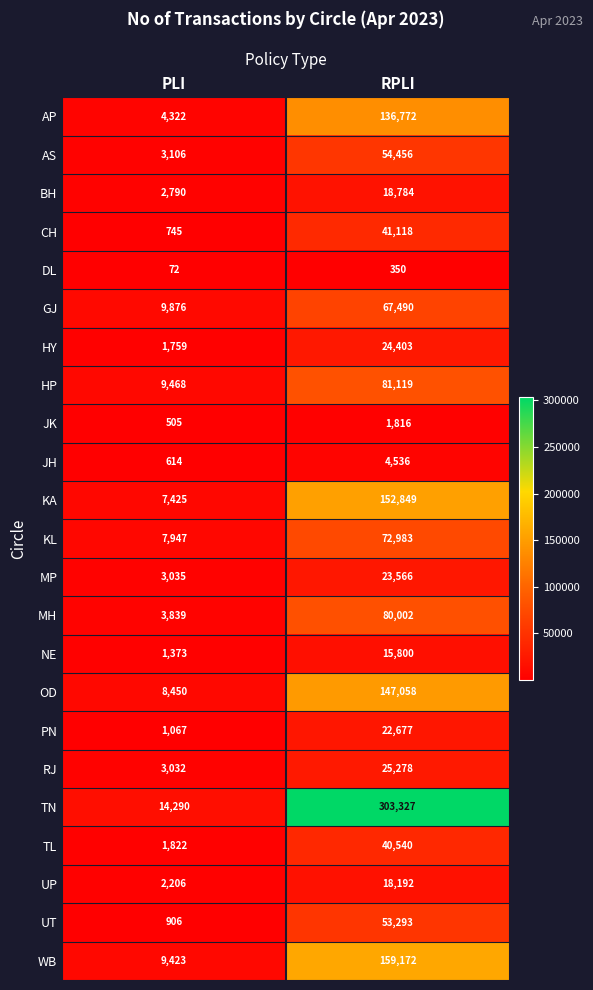

What is the approximate value of UT at PLI, to the nearest 100?

900